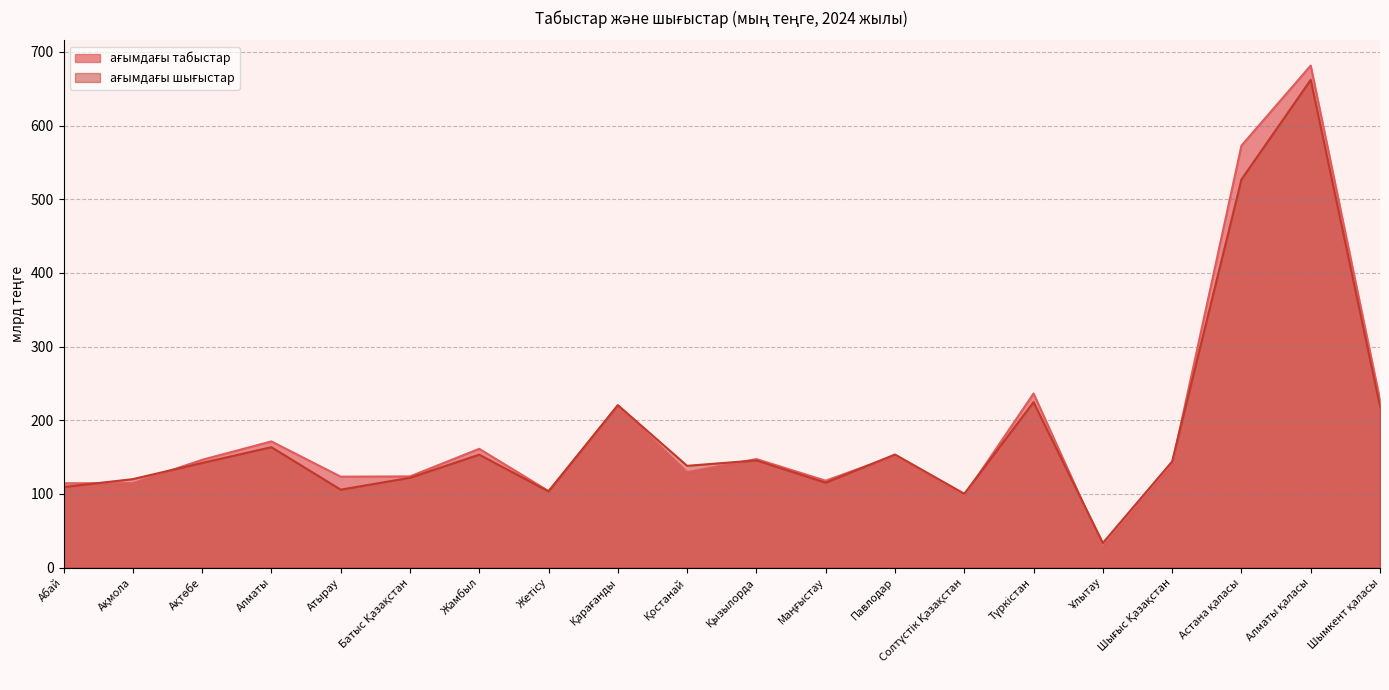

What is the difference between the maximum and minimum values in the ағымдағы шығыстар series?

628.6